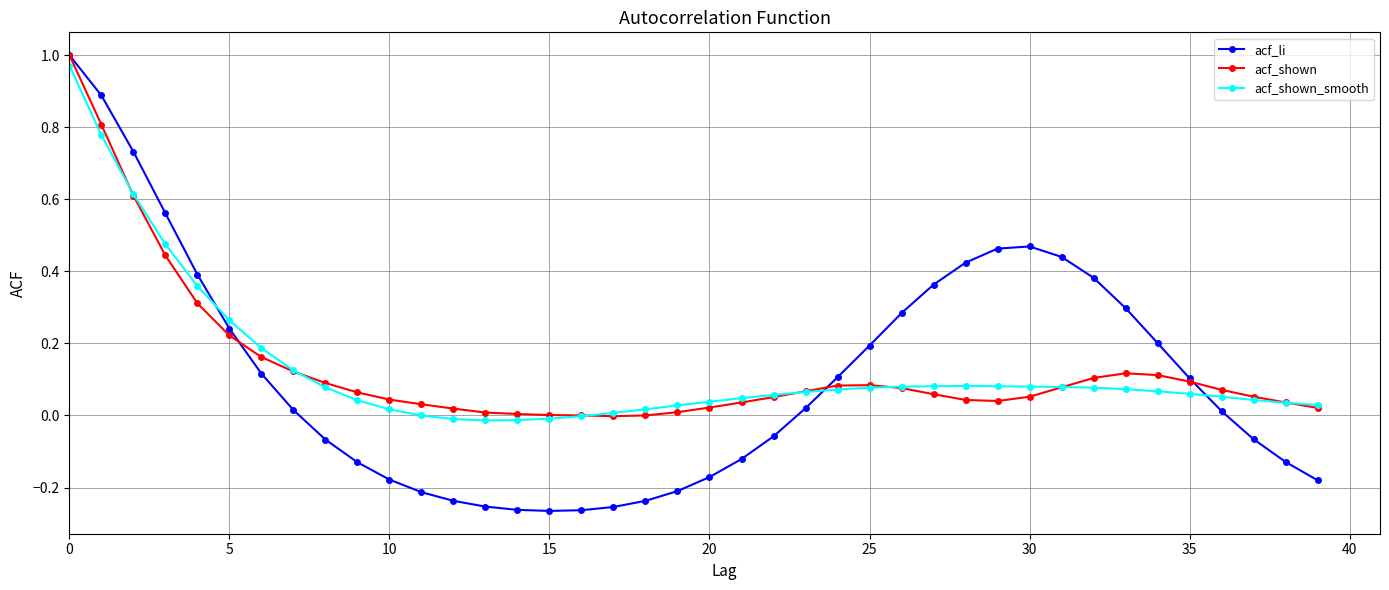

Which series has the largest range (max minus min)?

acf_li